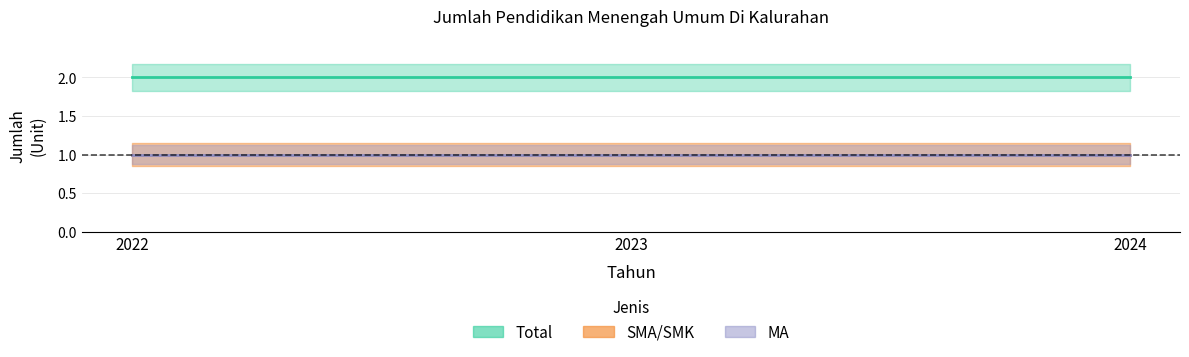

What is the value of the MA point at the 2nd from the left?

1